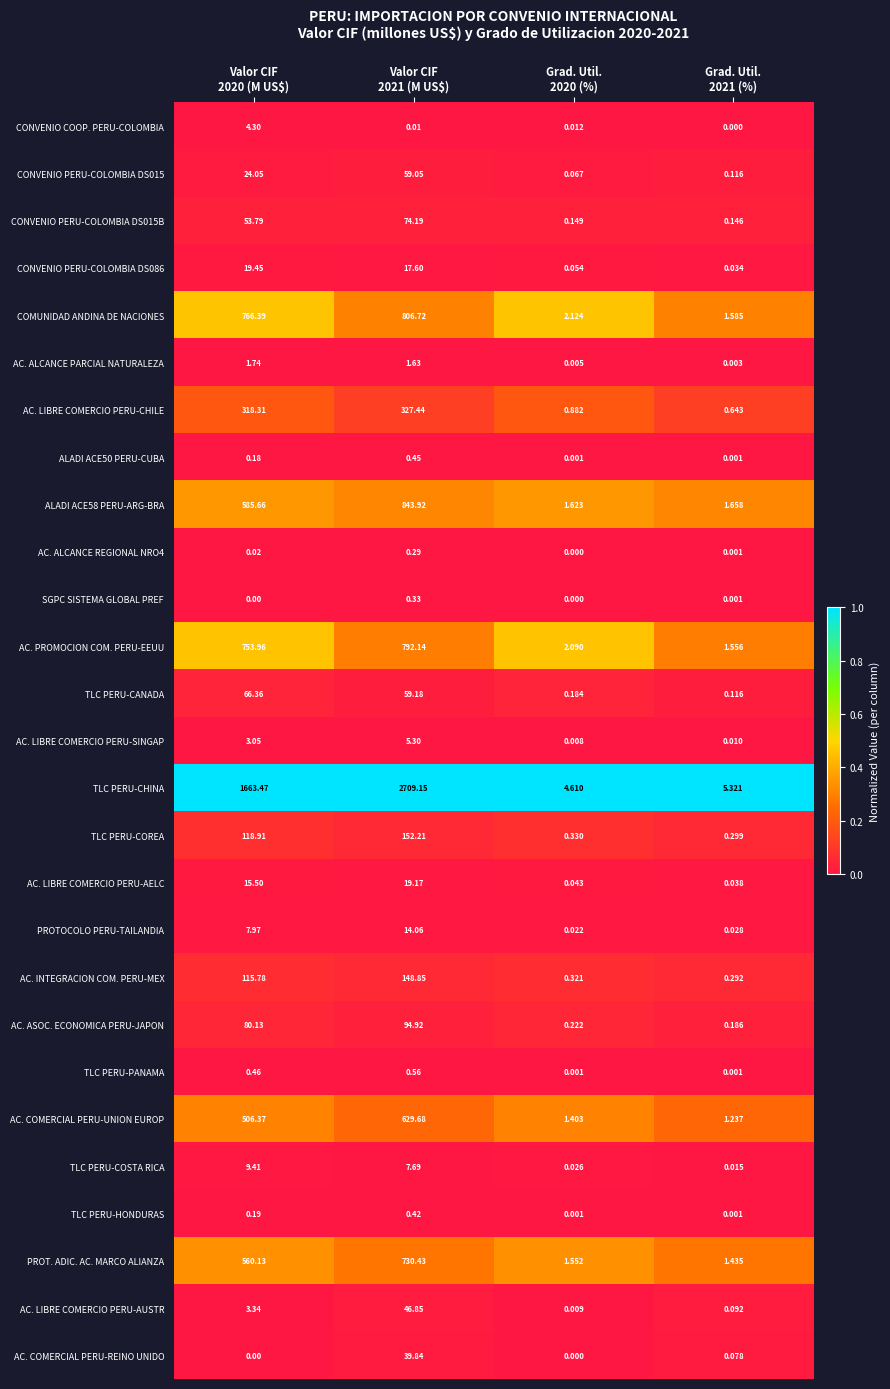

What is the difference between the highest and lowest values at Grad. Util.
2020 (%)?

4.6